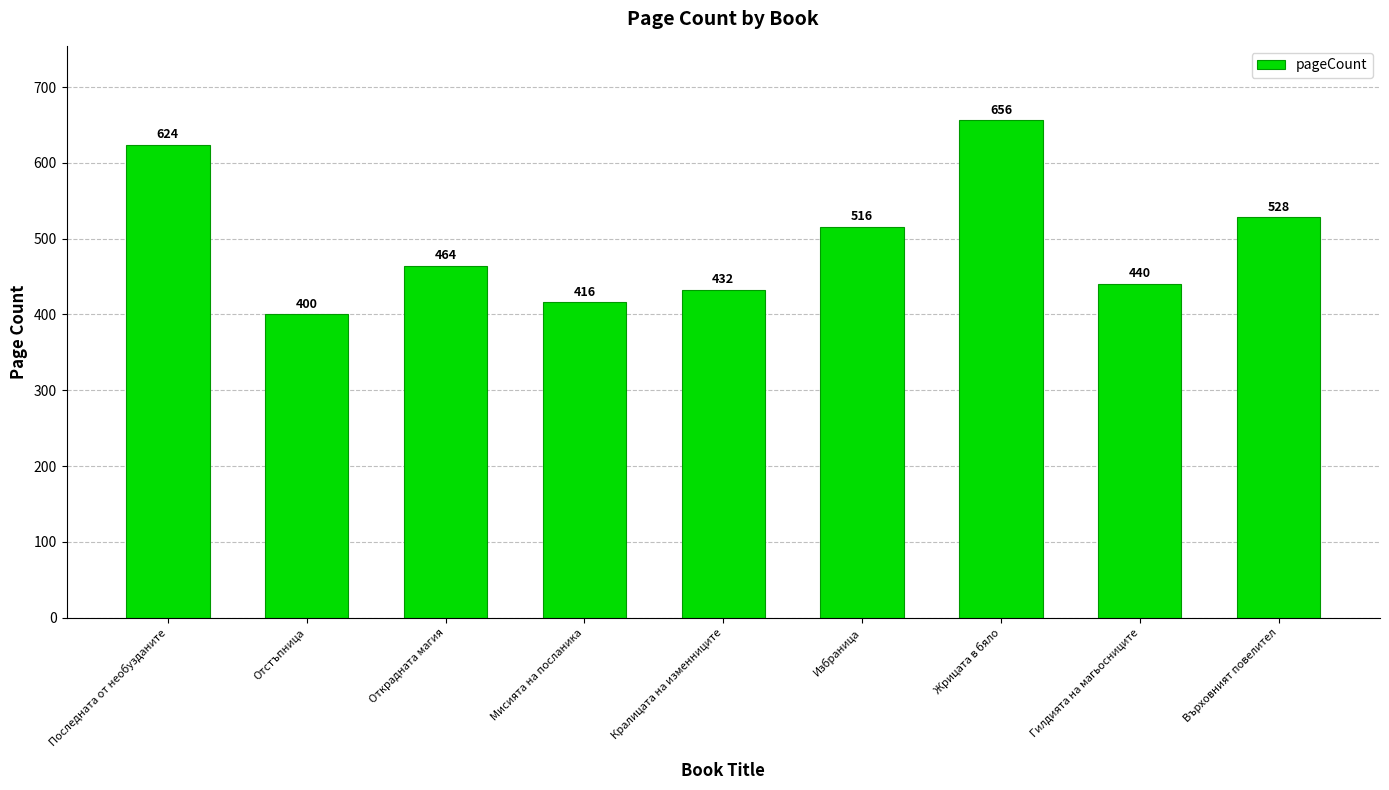

How many bars are there in total?

9